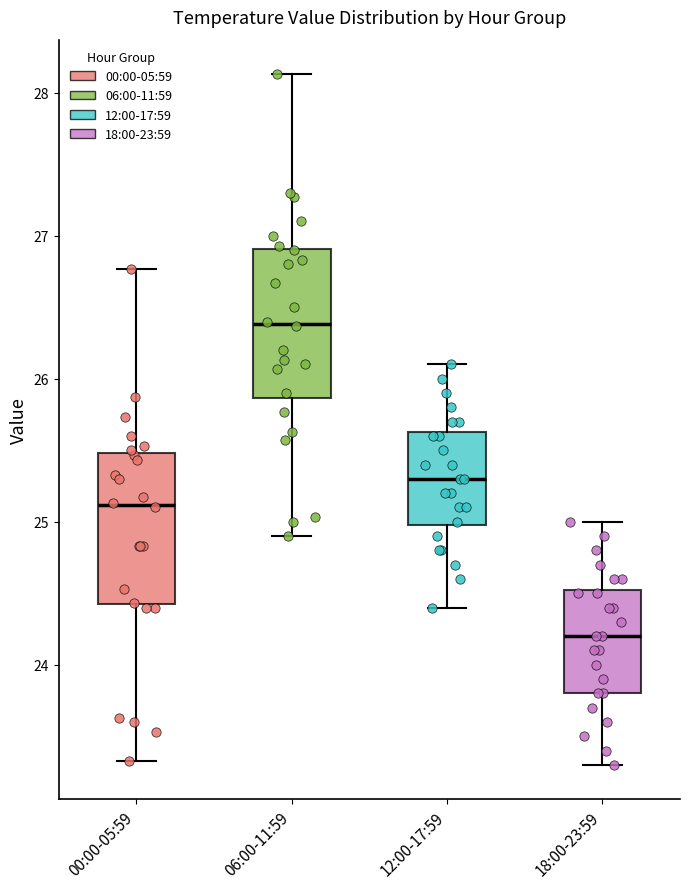

Reading left to right, read every box against the y-axis: the position of its median line, the range the box covers, and the ends of its whiskers. The values are not printed on the chart, so give them approximately, as read against the axis.

00:00-05:59: median 25.1, box 24.4 to 25.5, whiskers 23.3 to 26.8
06:00-11:59: median 26.4, box 25.9 to 26.9, whiskers 24.9 to 28.1
12:00-17:59: median 25.3, box 25.0 to 25.6, whiskers 24.4 to 26.1
18:00-23:59: median 24.2, box 23.8 to 24.5, whiskers 23.3 to 25.0